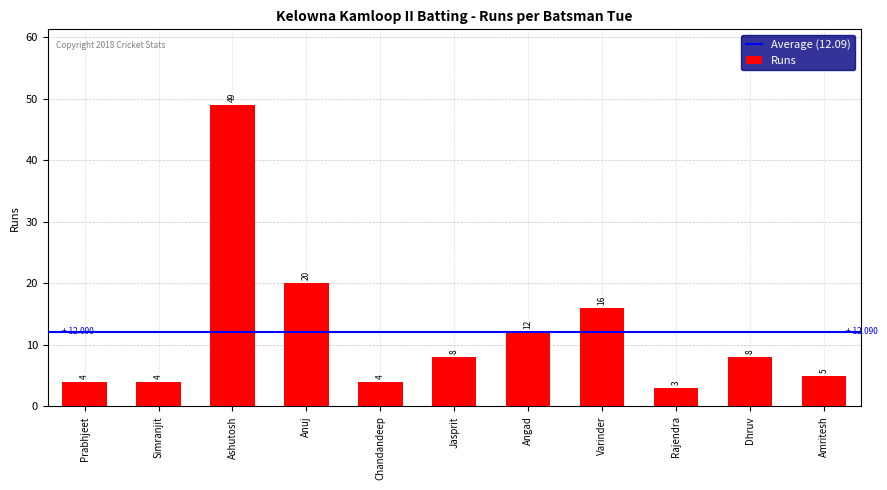

Reading right to left, what are all the values shown in this chart?

5	8	3	16	12	8	4	20	49	4	4